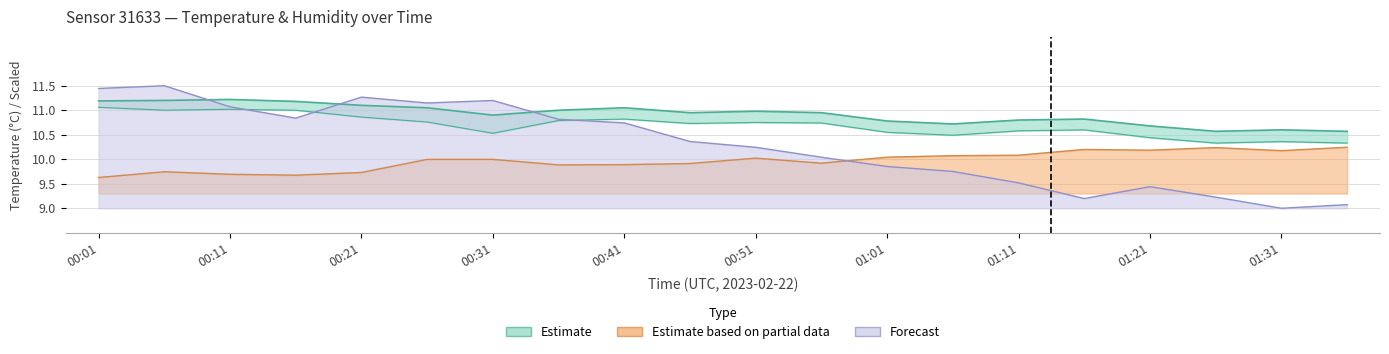

What is the label of the 3rd point from the left?

00:11